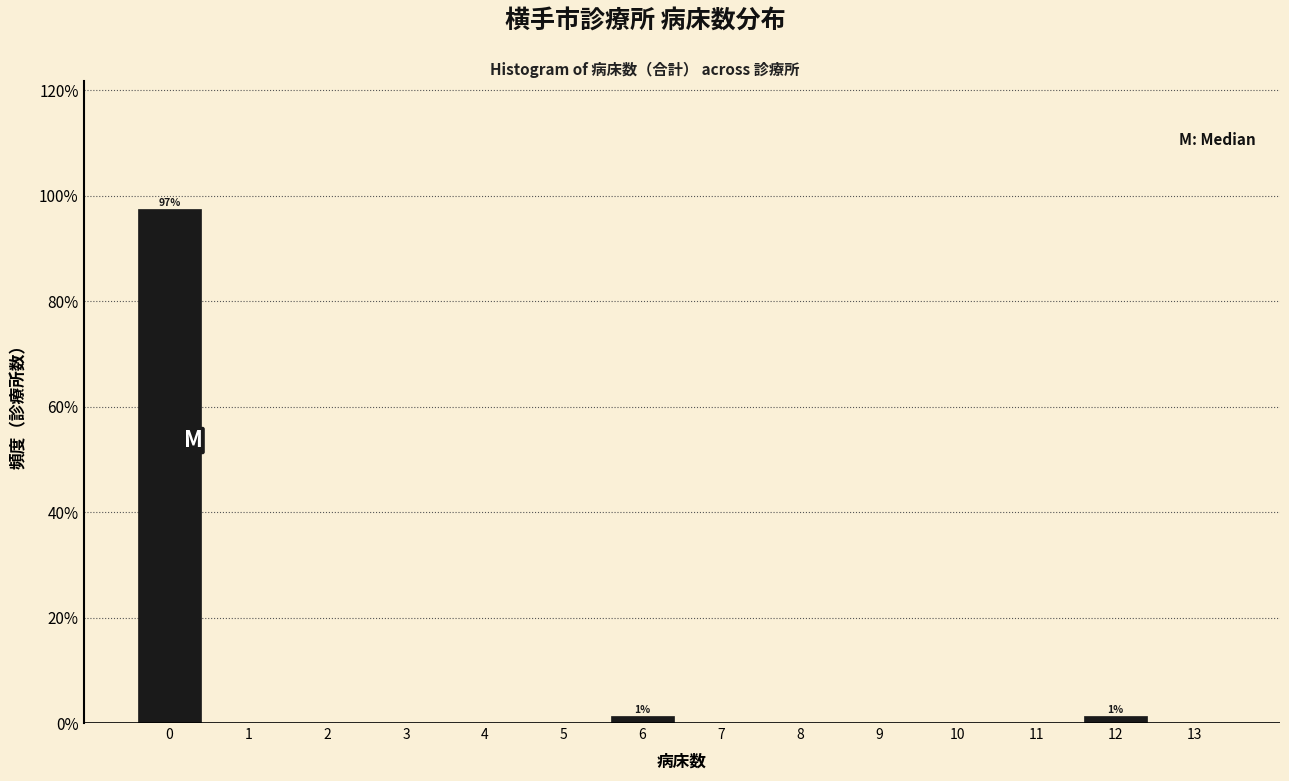

Over which range of the x-axis is the bar tallest?

-0.5 to 0.5